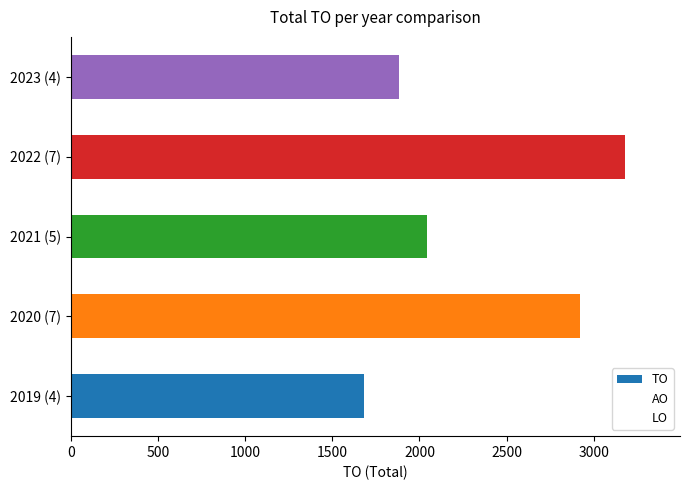

How many distinct data groups are displayed?

1